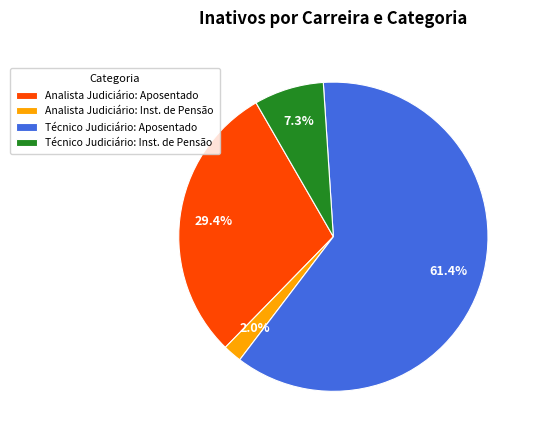

Is there a majority slice in this chart?

Yes